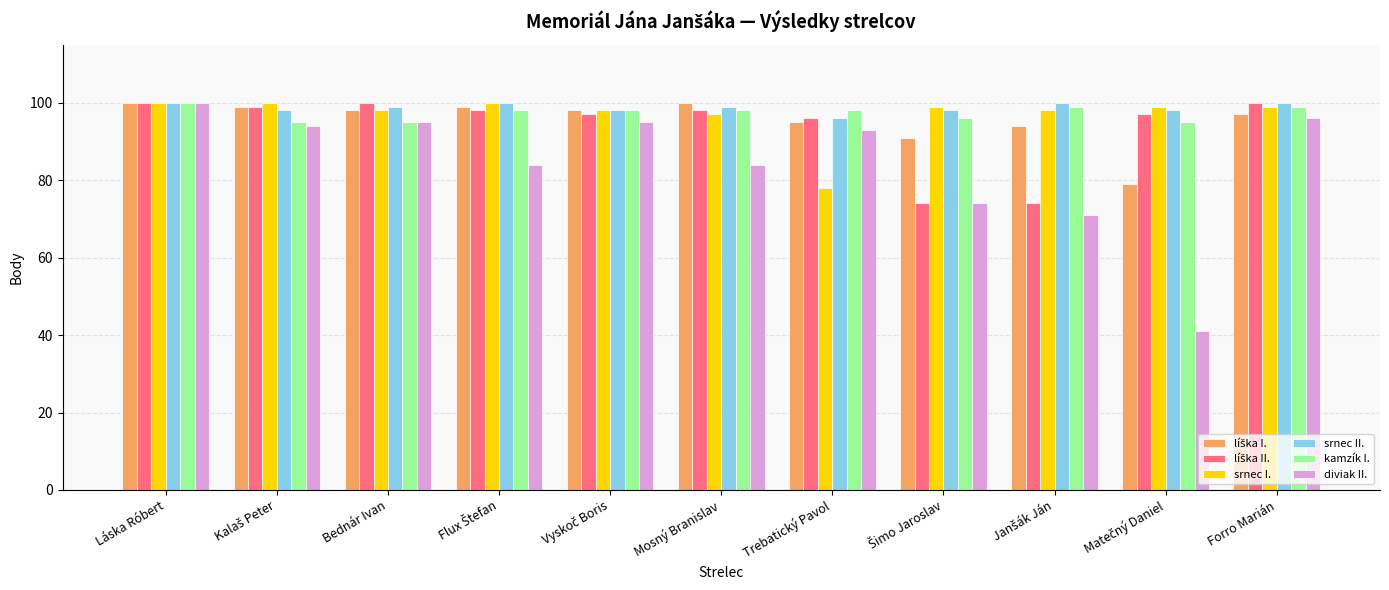

What is the label of the 1st bar from the left?

Láska Róbert